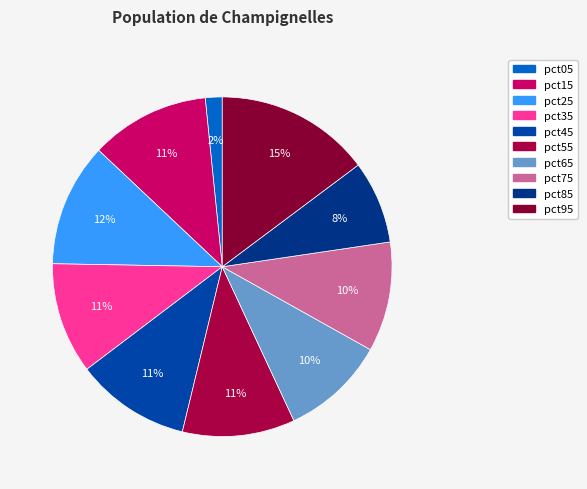

What percentage is the pct25 slice, to the nearest percent?

12%